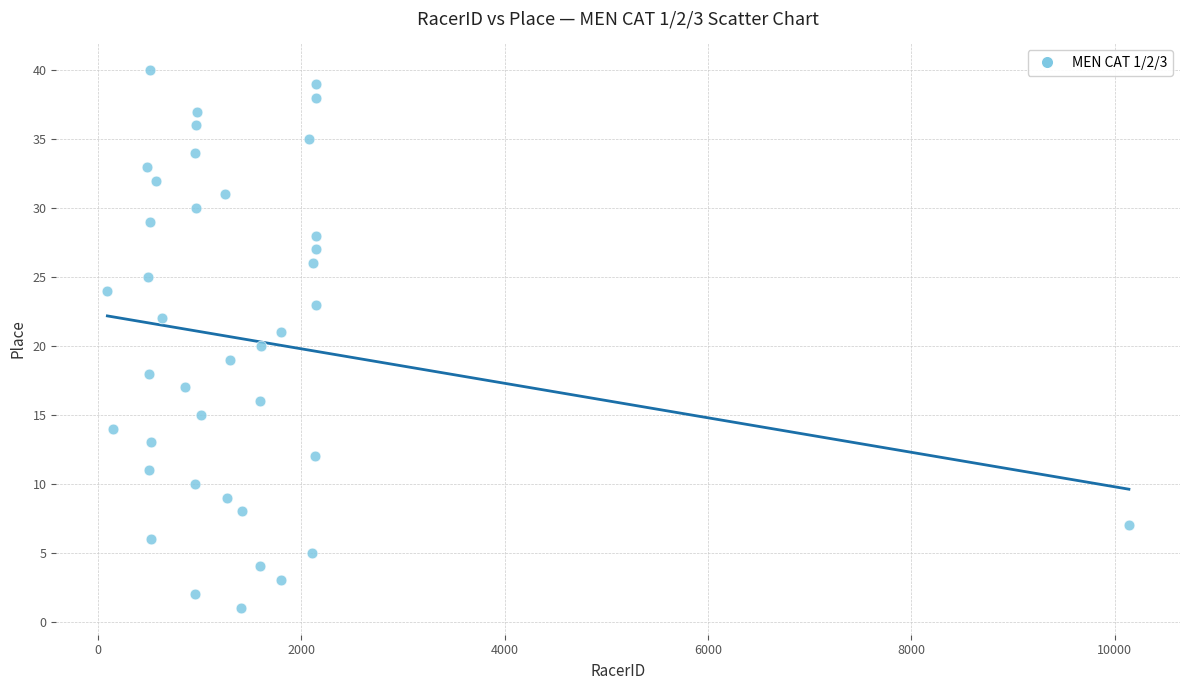

What is the range of Y values (max minus min)?

39